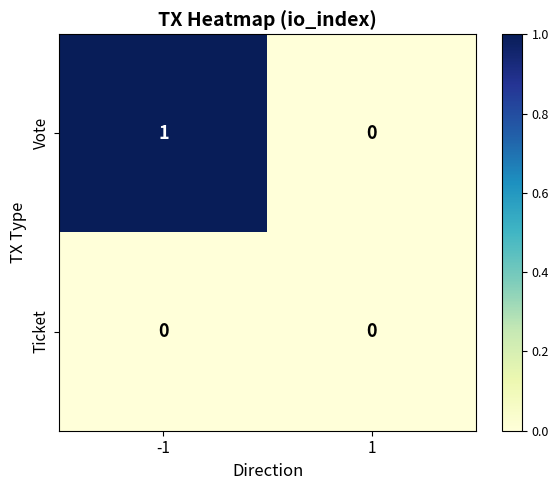

The Ticket series shows 0 at 1. True or false?

True